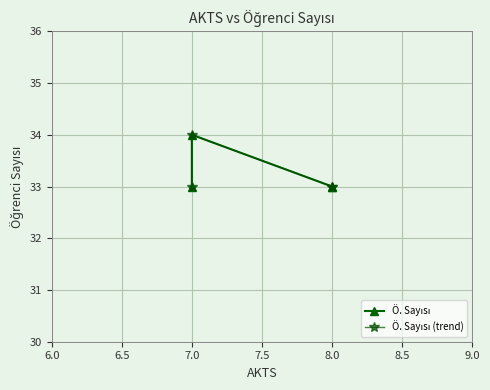

Rank the series by their maximum value, from highest to lowest.

Ö. Sayısı, Ö. Sayısı (trend)